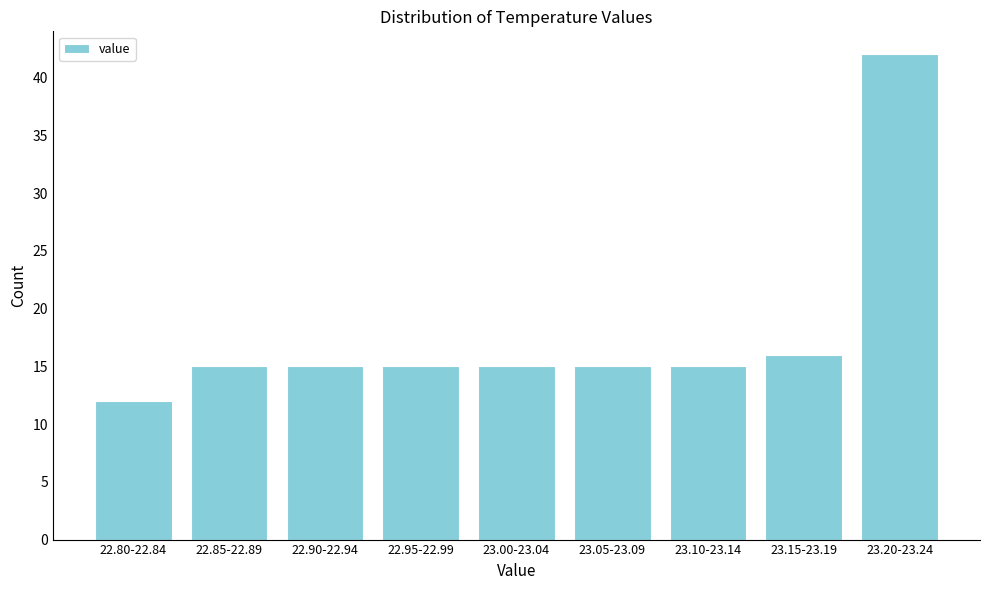

Reading right to left, extract all data points from this chart.

42	16	15	15	15	15	15	15	12